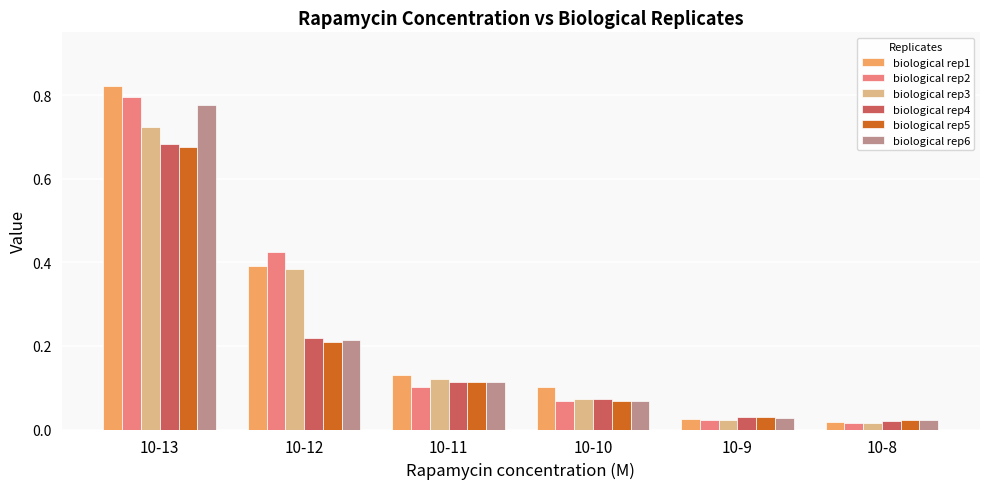

True or false: biological rep6 has a value of 0.0 at 10-11.

False